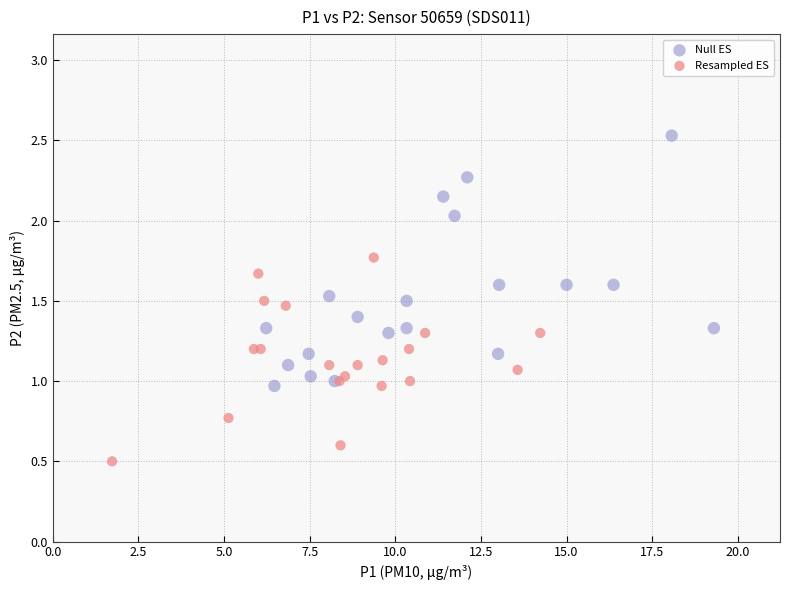

Which series reaches the minimum Y coordinate?

Resampled ES